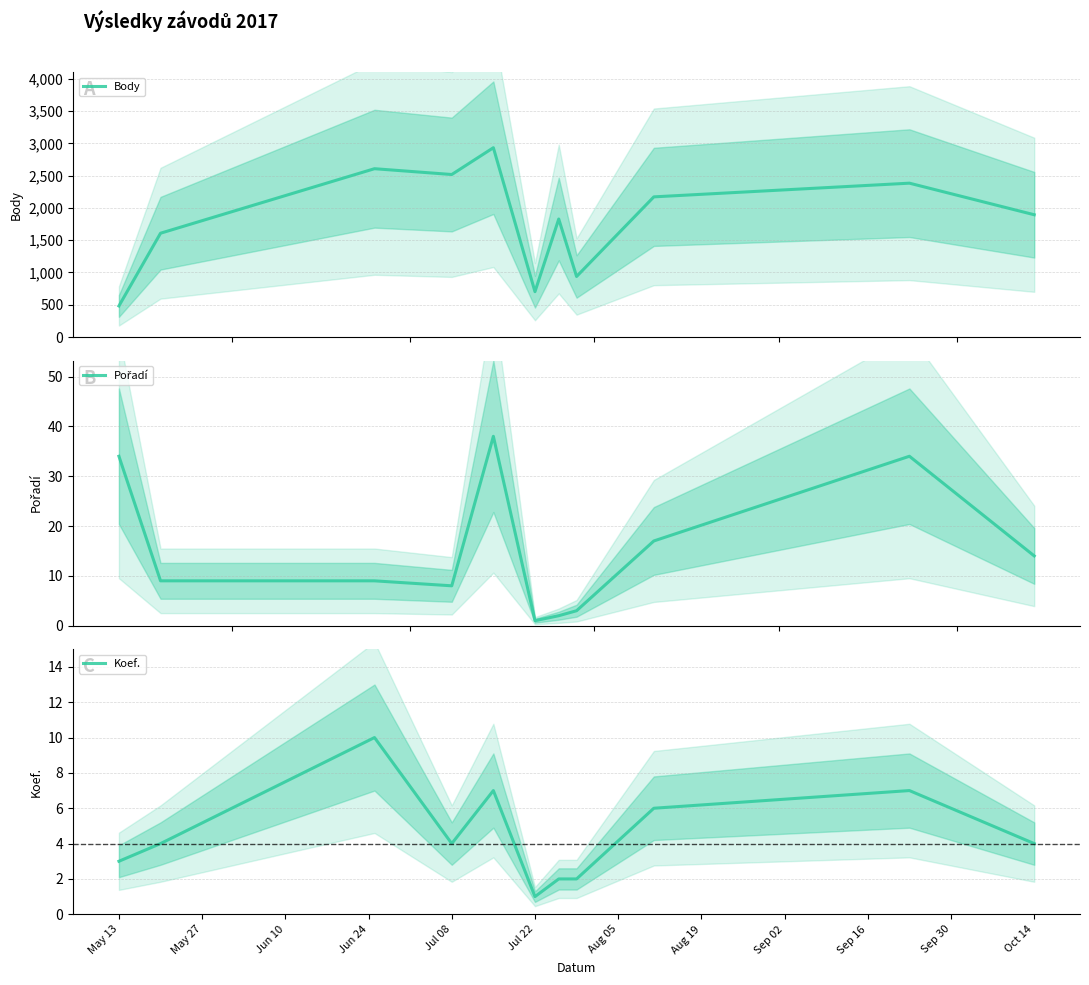

Reading left to right, extract all data points from this chart.

Body: 482	1608	2607	2517	2932	703	1828	938	2171	2383	1894
Pořadí: 34	9	9	8	38	1	2	3	17	34	14
Koef.: 3	4	10	4	7	1	2	2	6	7	4